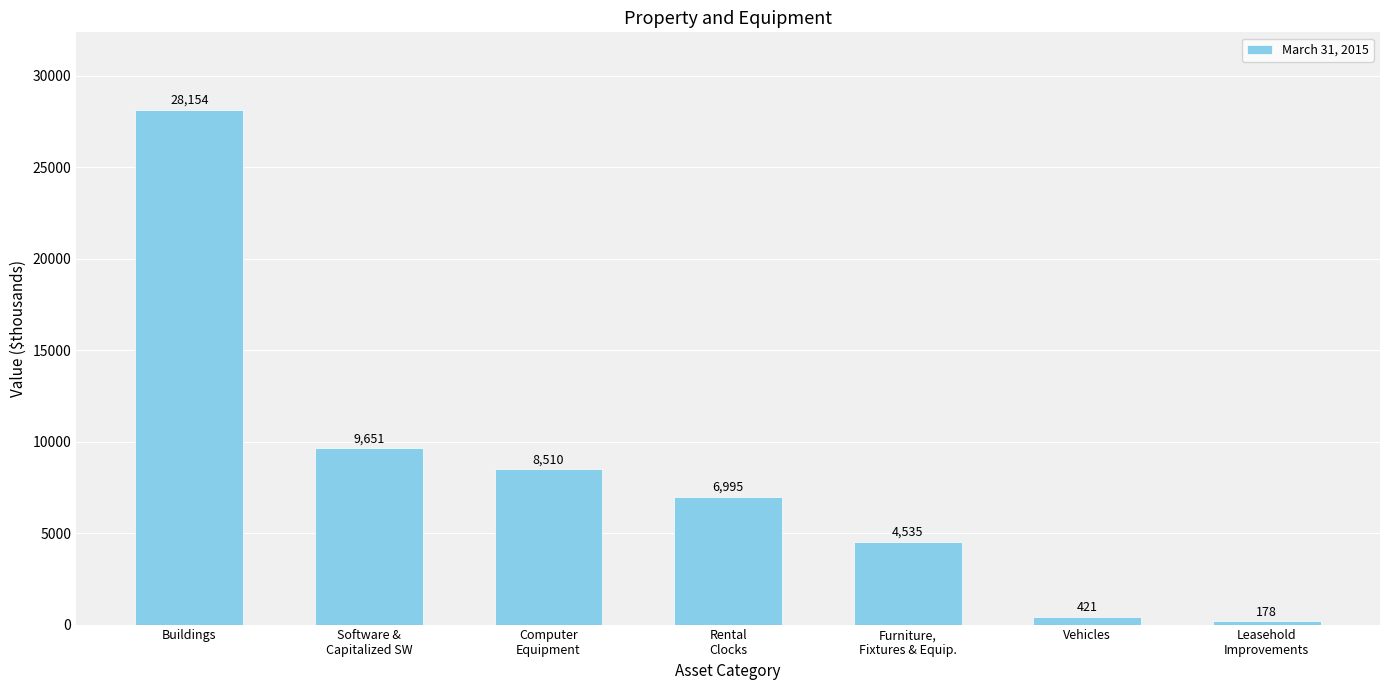

What is the minimum value shown in the chart?

178